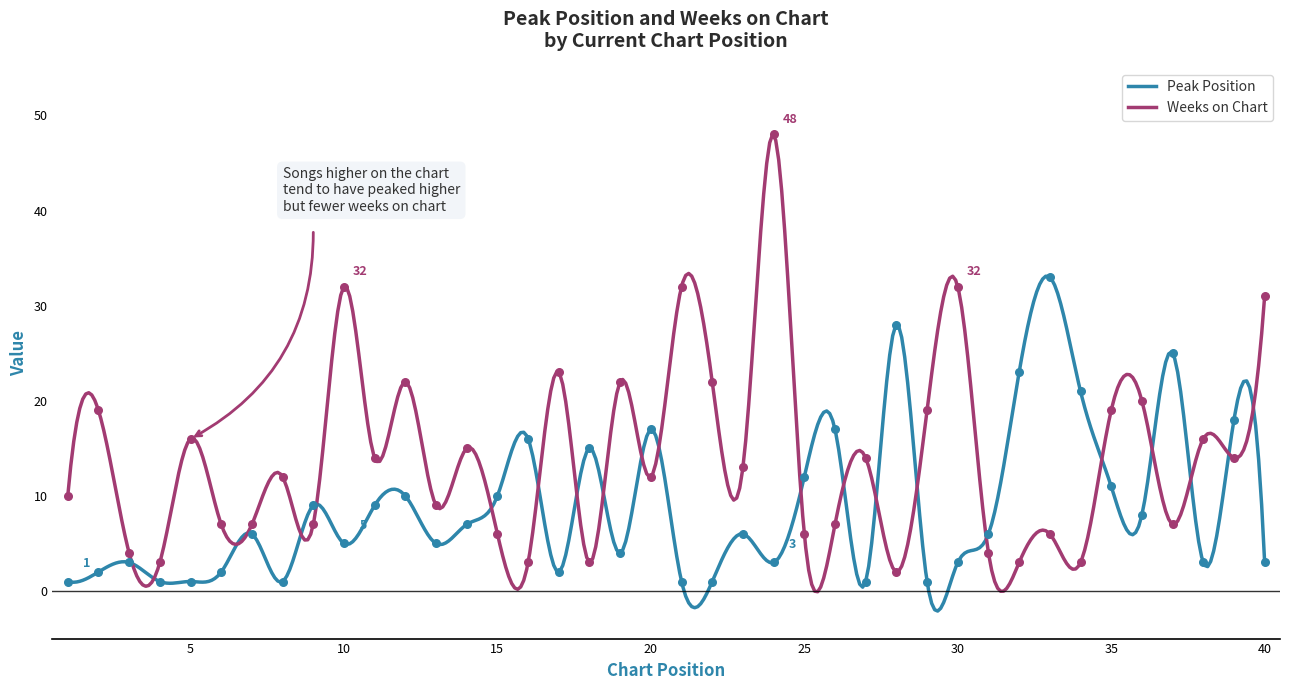

At how many categories does at least one series exceed 6?

37